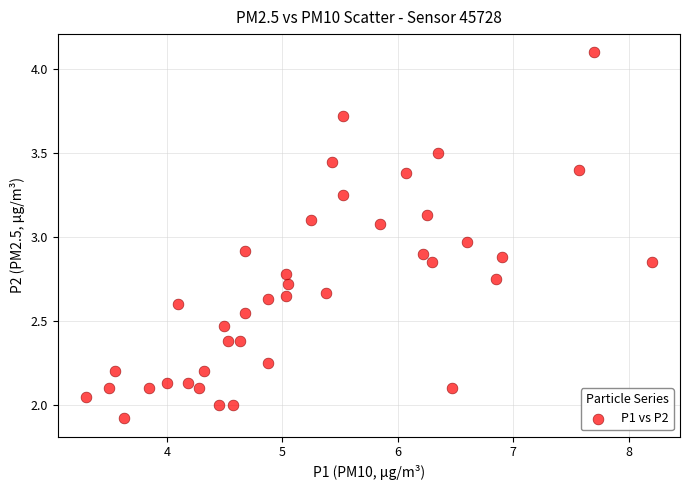

What is the range of X values (max minus min)?

4.9